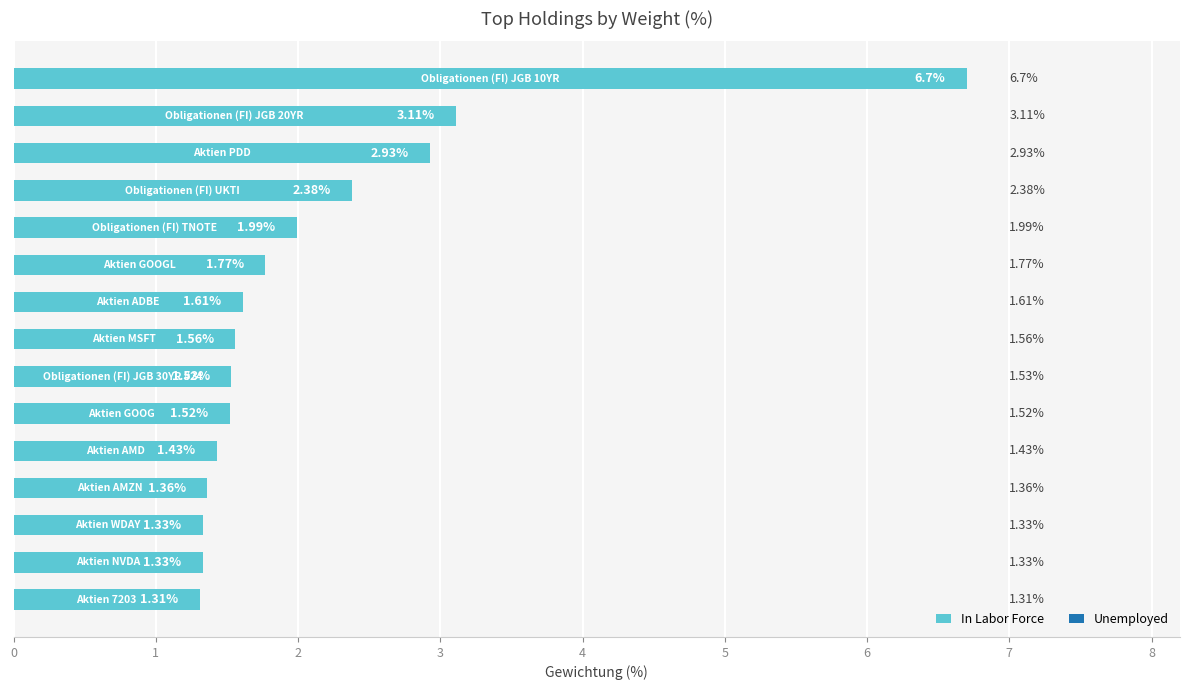

Count the number of data series in this chart.

1